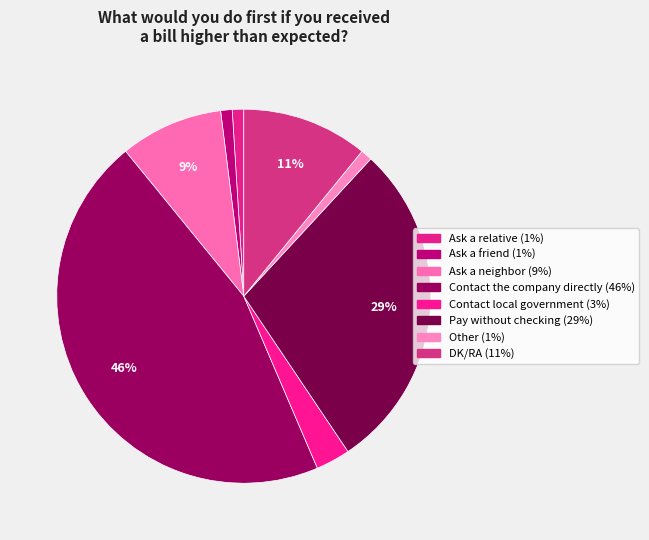

How many segments does this pie chart have?

8